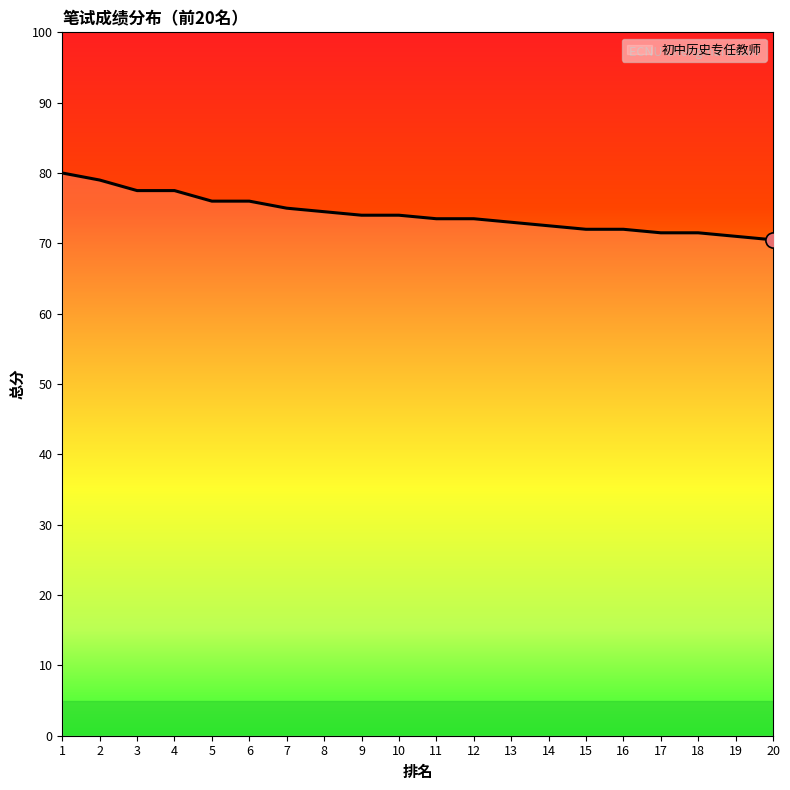

What is the change in value from 6 to 16?

-4.0